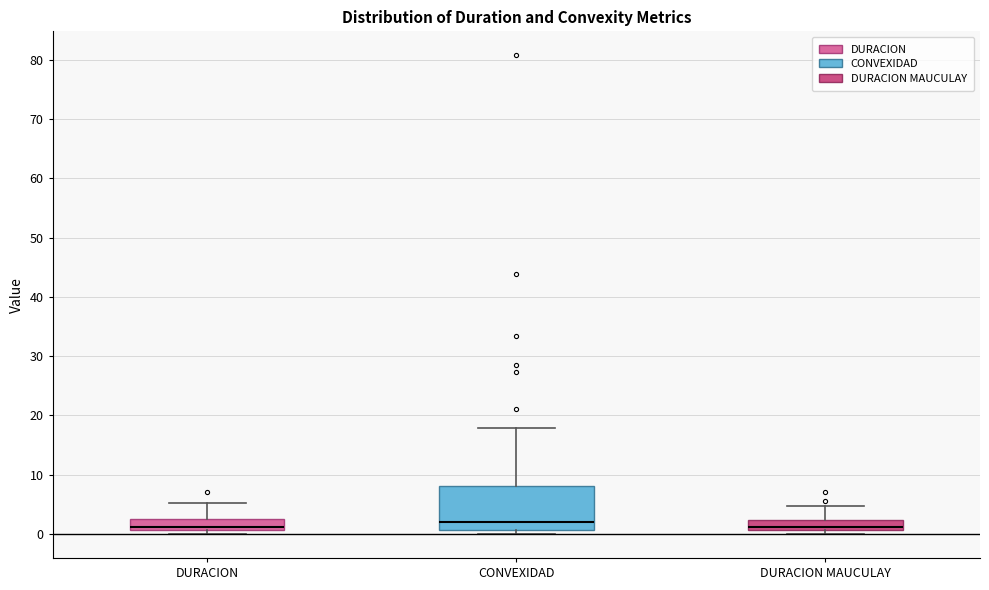

Reading left to right, read every box against the y-axis: the position of its median line, the range the box covers, and the ends of its whiskers. The values are not printed on the chart, so give them approximately, as read against the axis.

DURACION: median 1 (just above the box's lower edge), box 1 to 3, whiskers 0 to 5
CONVEXIDAD: median 2, box 1 to 8, whiskers 0 to 18
DURACION MAUCULAY: median 1 (just above the box's lower edge), box 1 to 2, whiskers 0 to 5